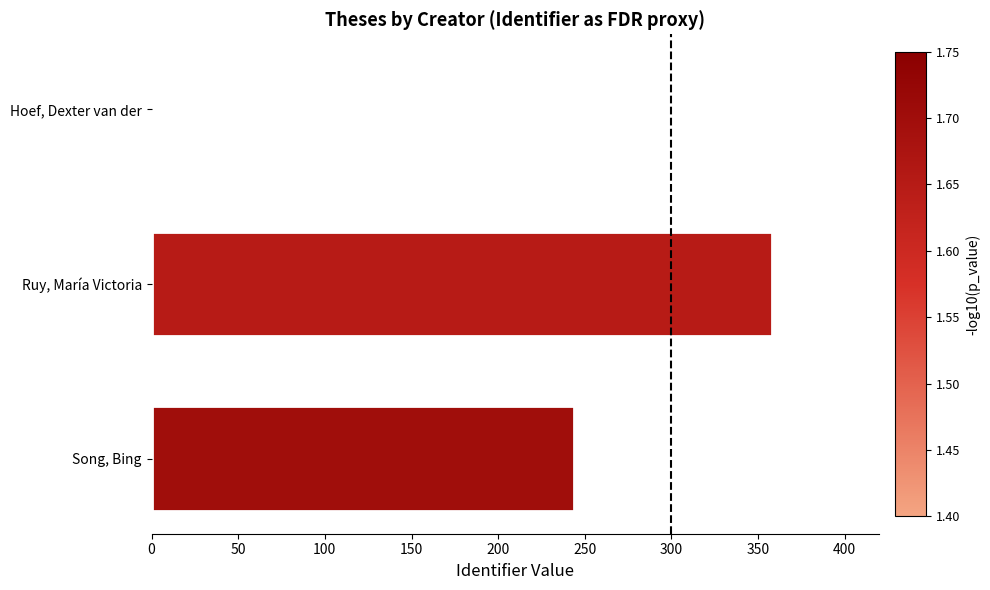

Reading bottom to top, transcribe all the data shown in this chart.

Song, Bing=244	Ruy, María Victoria=358	Hoef, Dexter van der=0